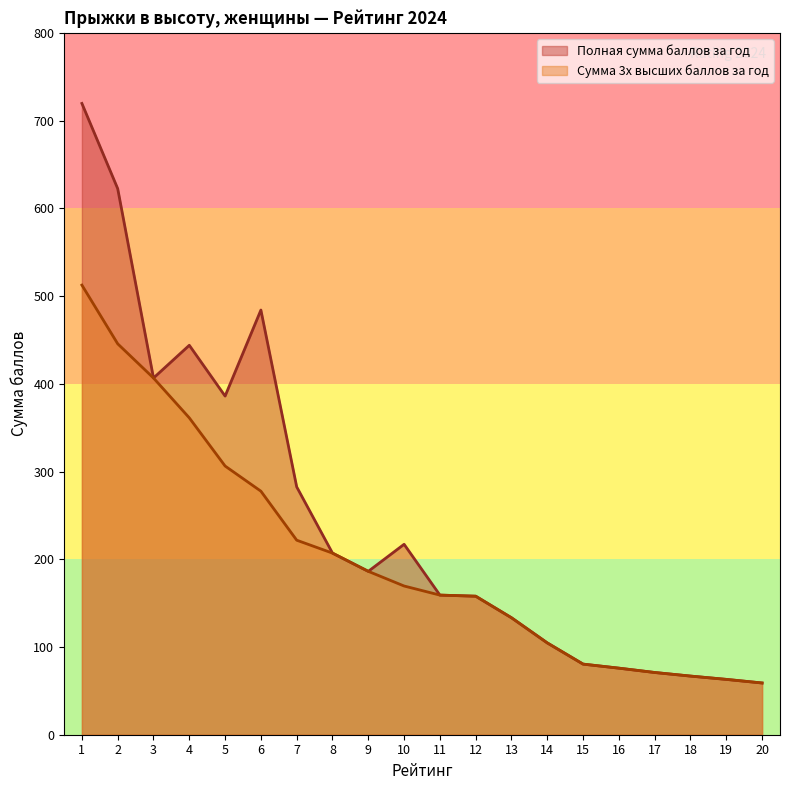

Which category has the highest value across all series?

1